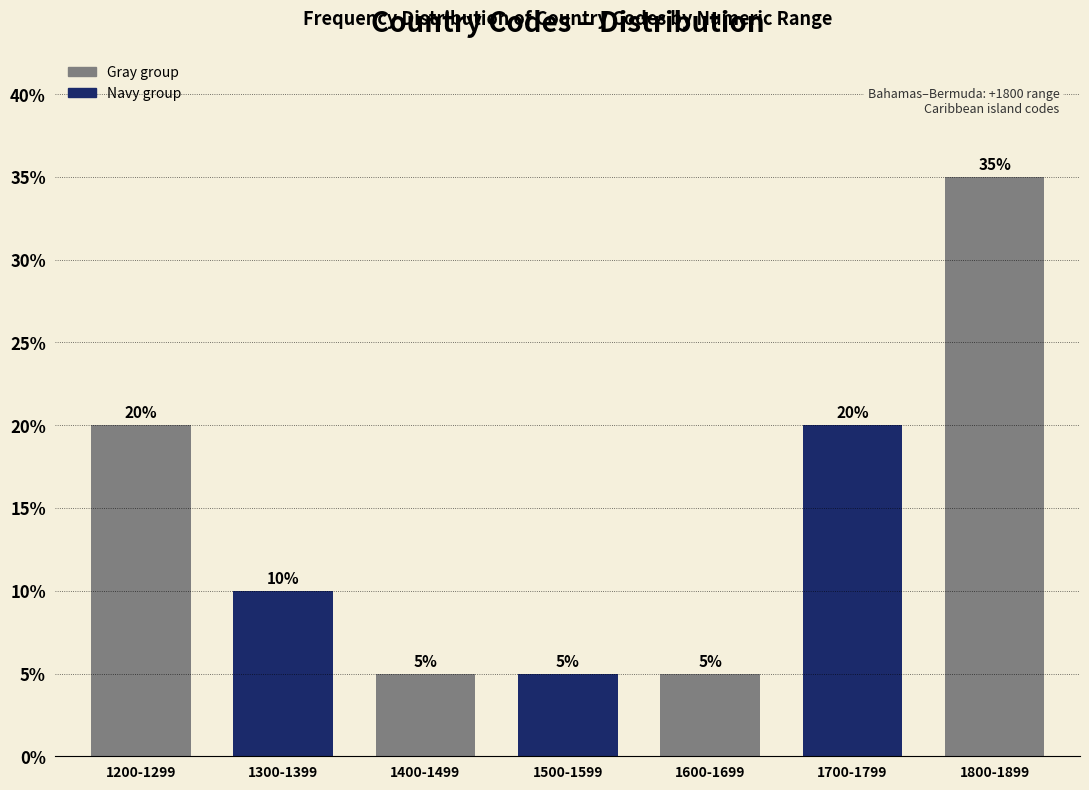

Are the bars horizontal?

No